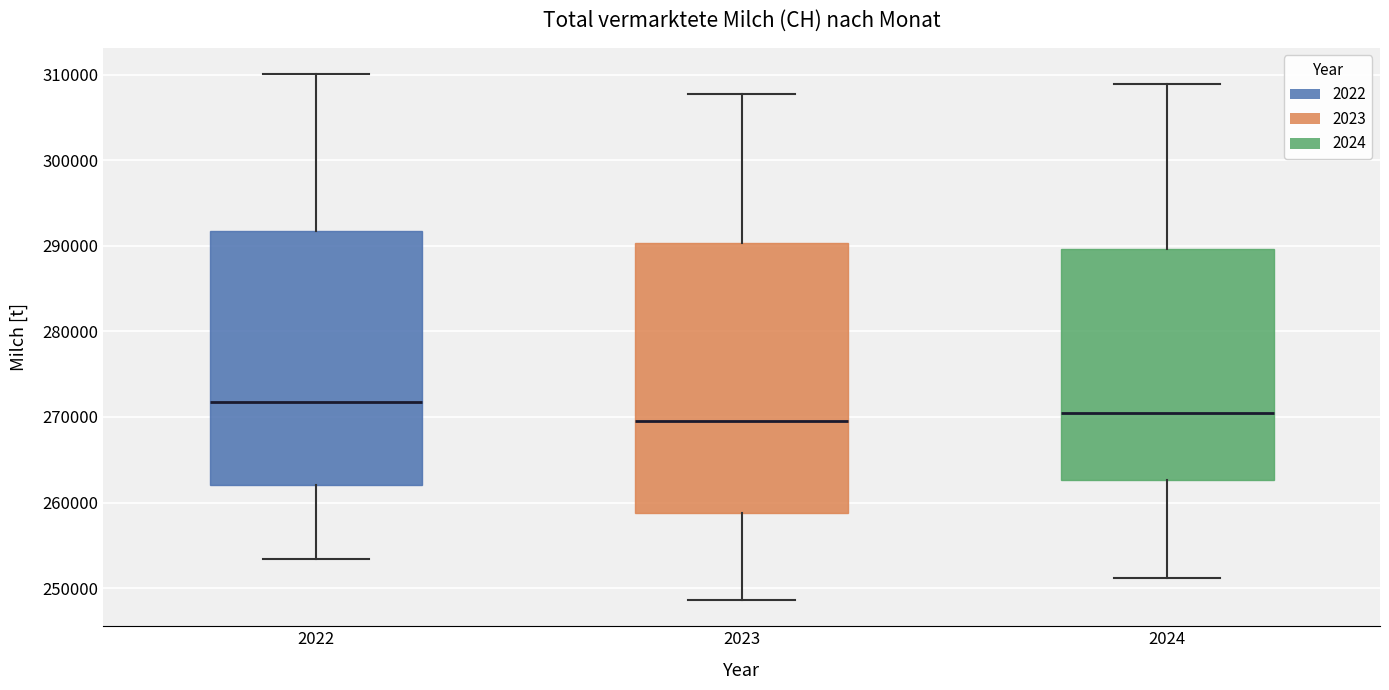

Reading left to right, read every box against the y-axis: the position of its median line, the range the box covers, and the ends of its whiskers. The values are not printed on the chart, so give them approximately, as read against the axis.

2022: median 272000, box 262000 to 292000, whiskers 253000 to 310000
2023: median 270000, box 259000 to 290000, whiskers 249000 to 308000
2024: median 270000, box 263000 to 290000, whiskers 251000 to 309000